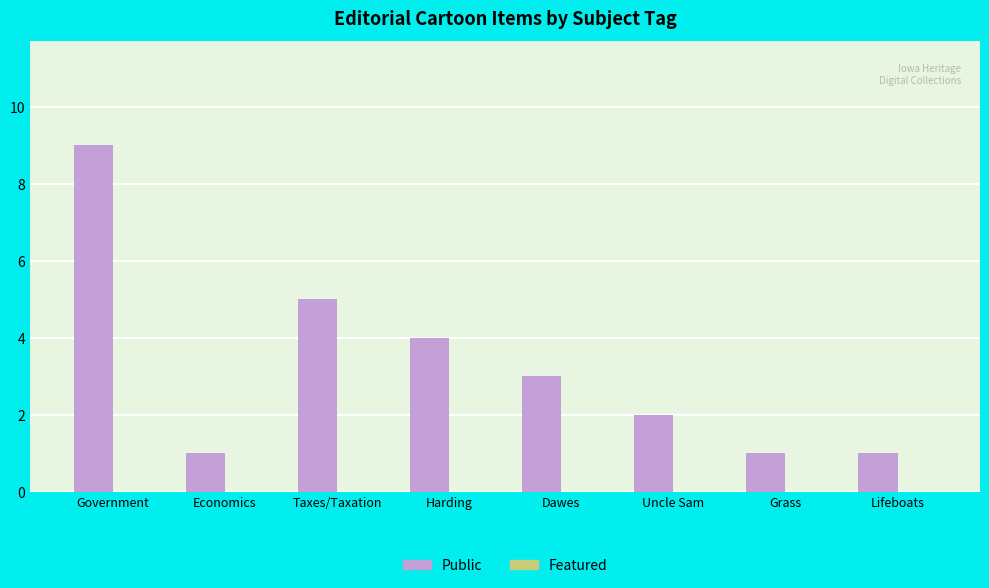

What is the difference between the maximum and minimum values?

8